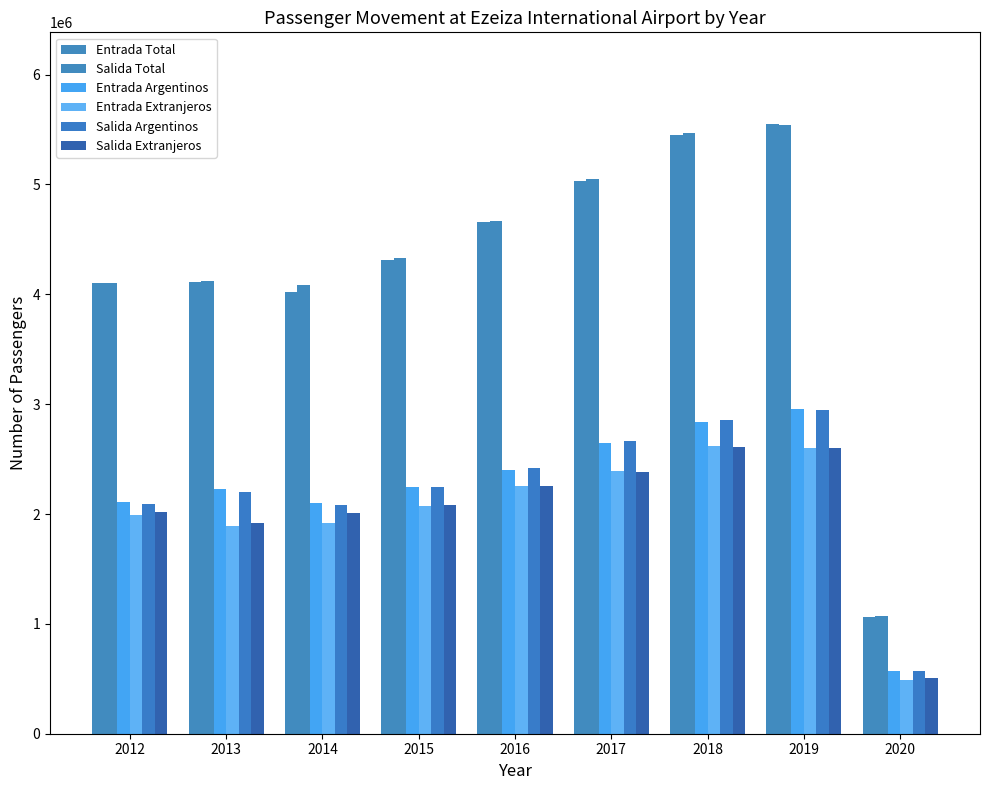

How many groups of bars are there?

9